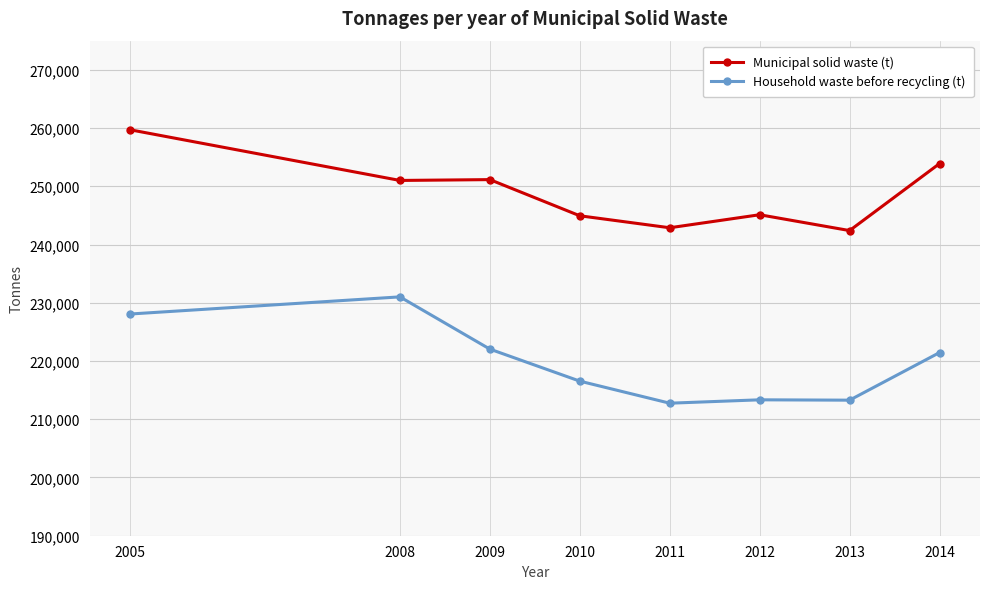

What is the difference between the maximum and minimum values in the Municipal solid waste (t) series?

17307